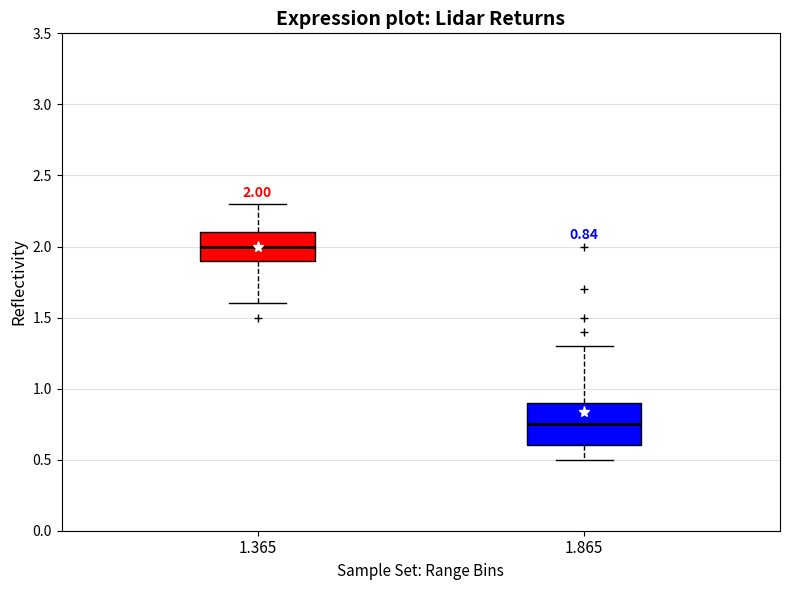

Which box has the highest median line?

1.365